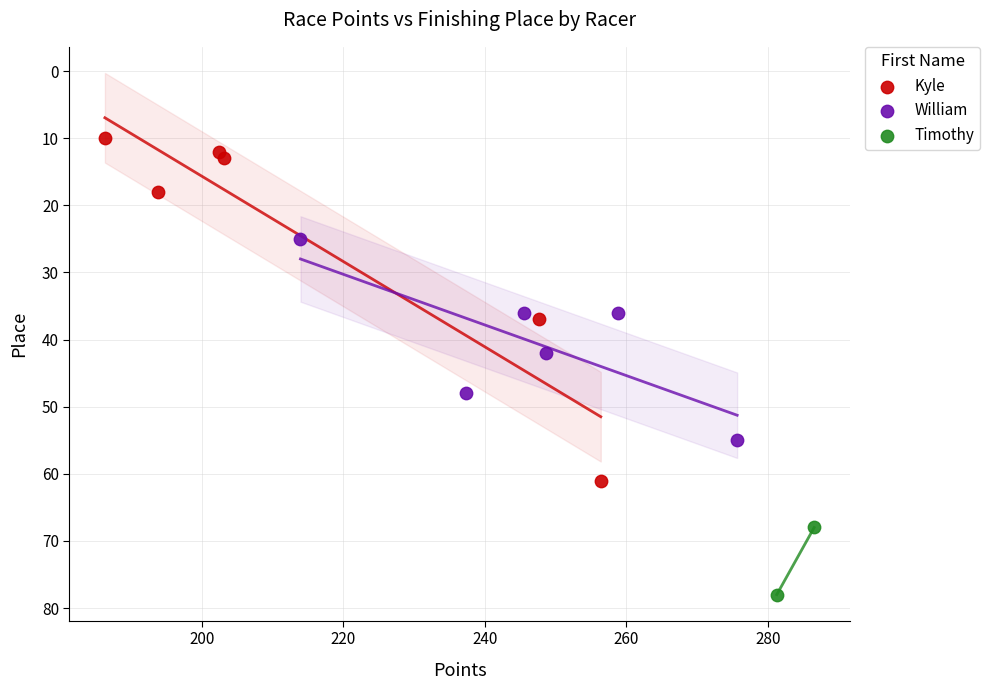

What are all the series names shown in the legend?

Kyle, William, Timothy